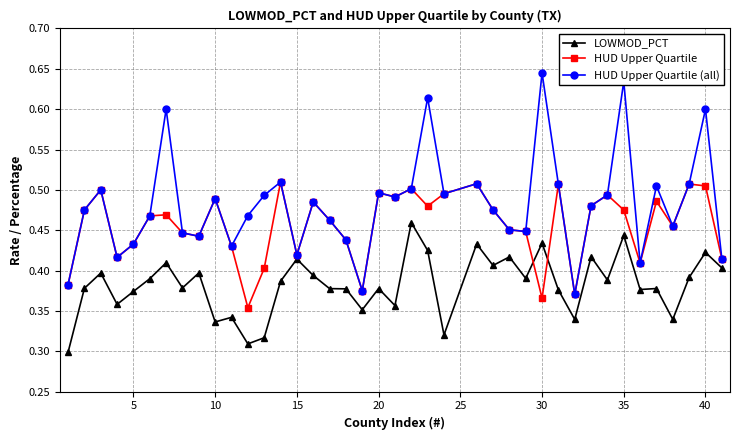

Which series has the largest range (max minus min)?

HUD Upper Quartile (all)